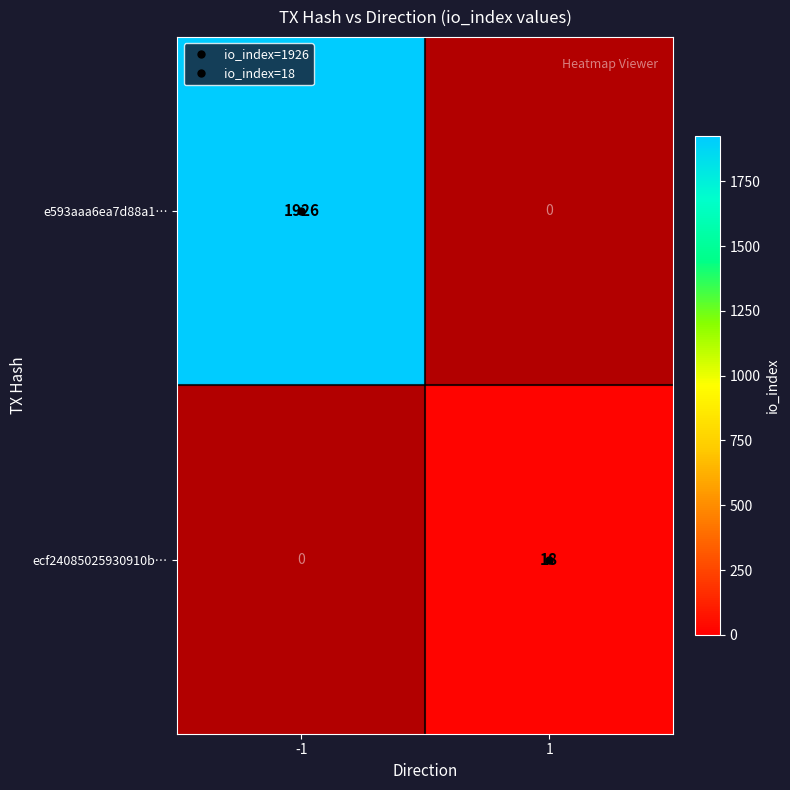

Which category has the highest value in the e593aaa6ea7d88a1… series?

-1